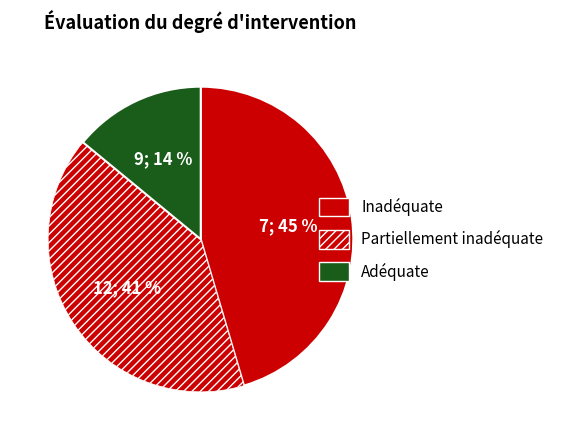

How many segments does this pie chart have?

3